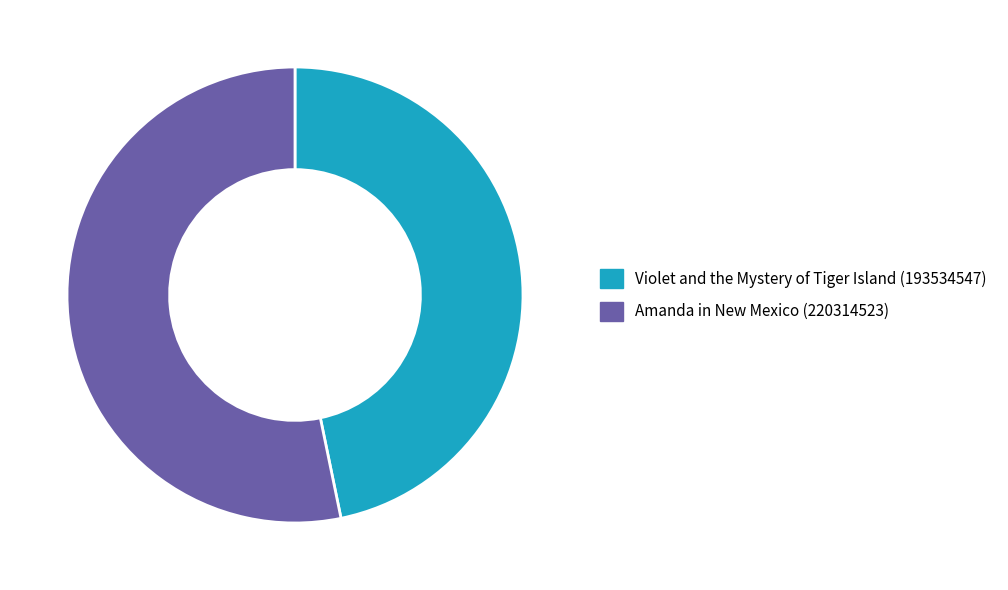

True or false: Violet and the Mystery of Tiger Island (193534547) accounts for 47% of the total.

True